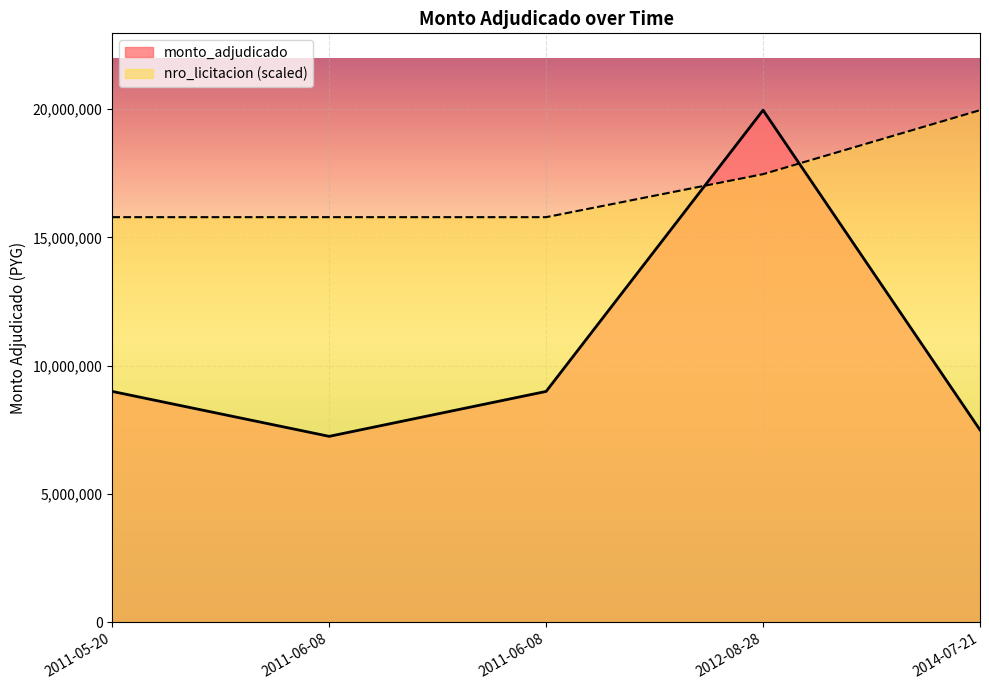

Which series has the largest total across all categories?

nro_licitacion (scaled)